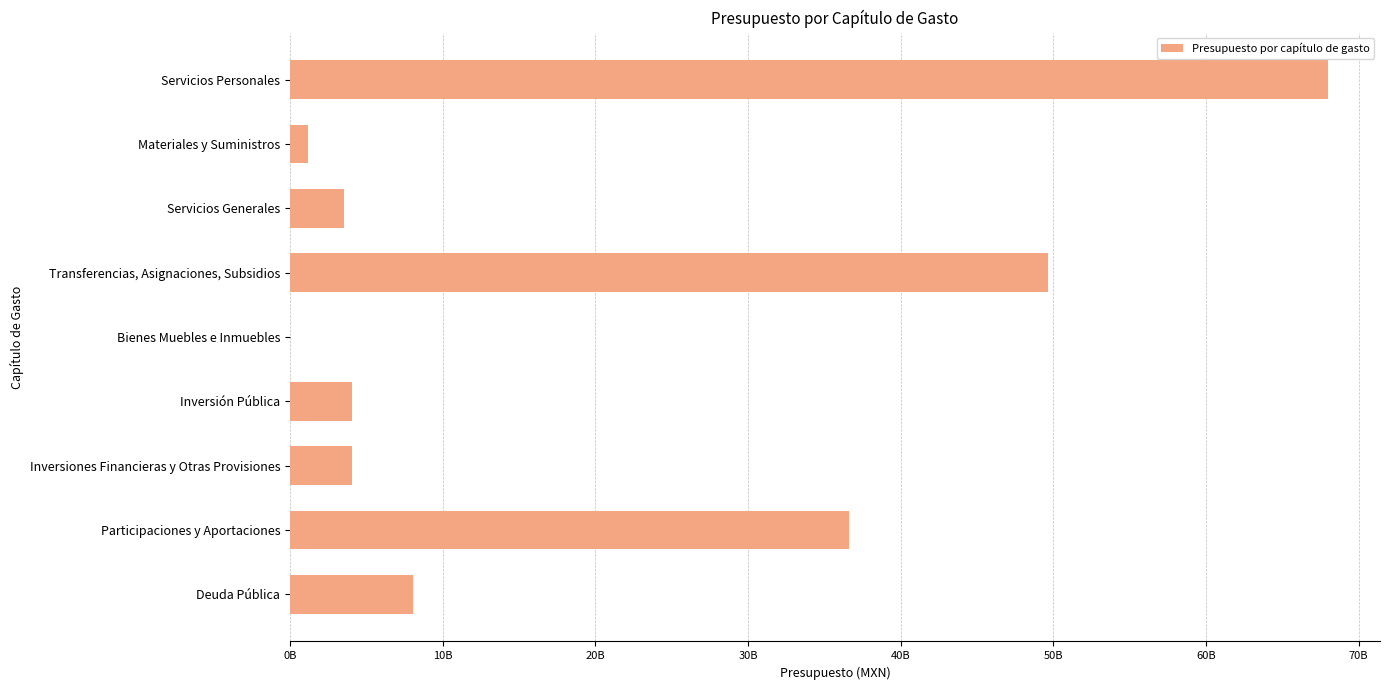

Are the bars horizontal?

Yes